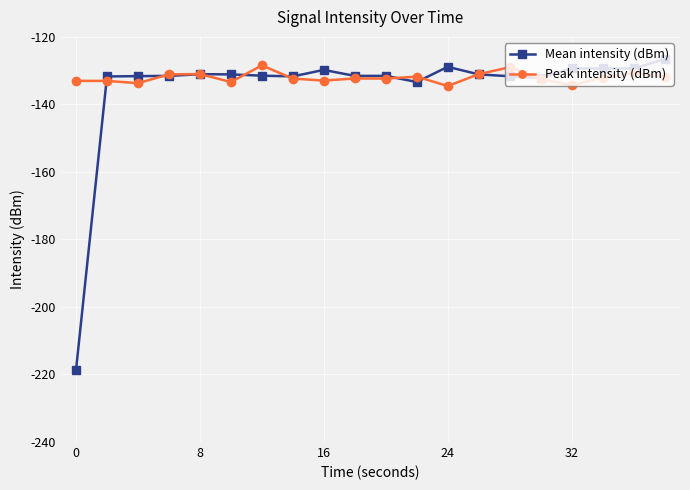

Which series has the largest range (max minus min)?

Mean intensity (dBm)